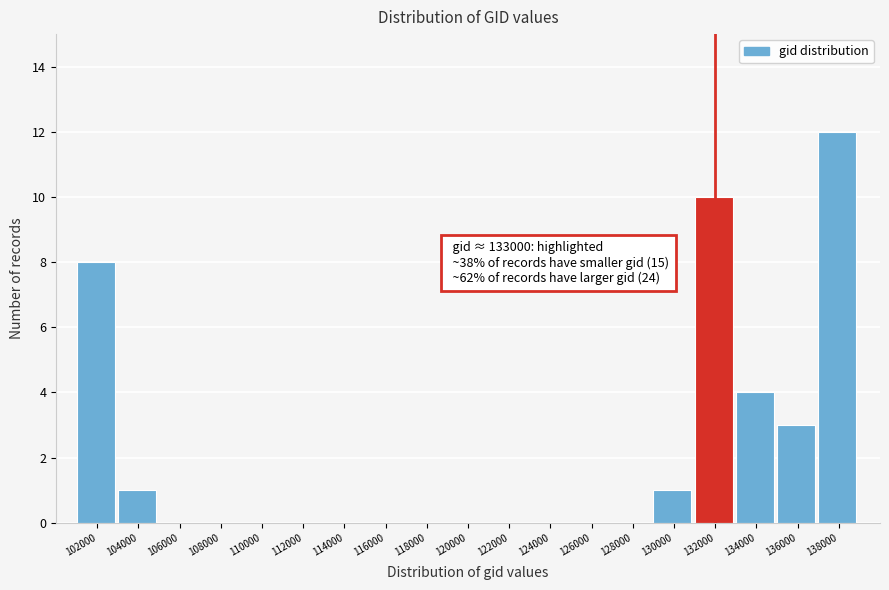

Reading left to right, what are all the values shown in this chart?

102000=8	104000=1	106000=0	108000=0	110000=0	112000=0	114000=0	116000=0	118000=0	120000=0	122000=0	124000=0	126000=0	128000=0	130000=1	132000=10	134000=4	136000=3	138000=12